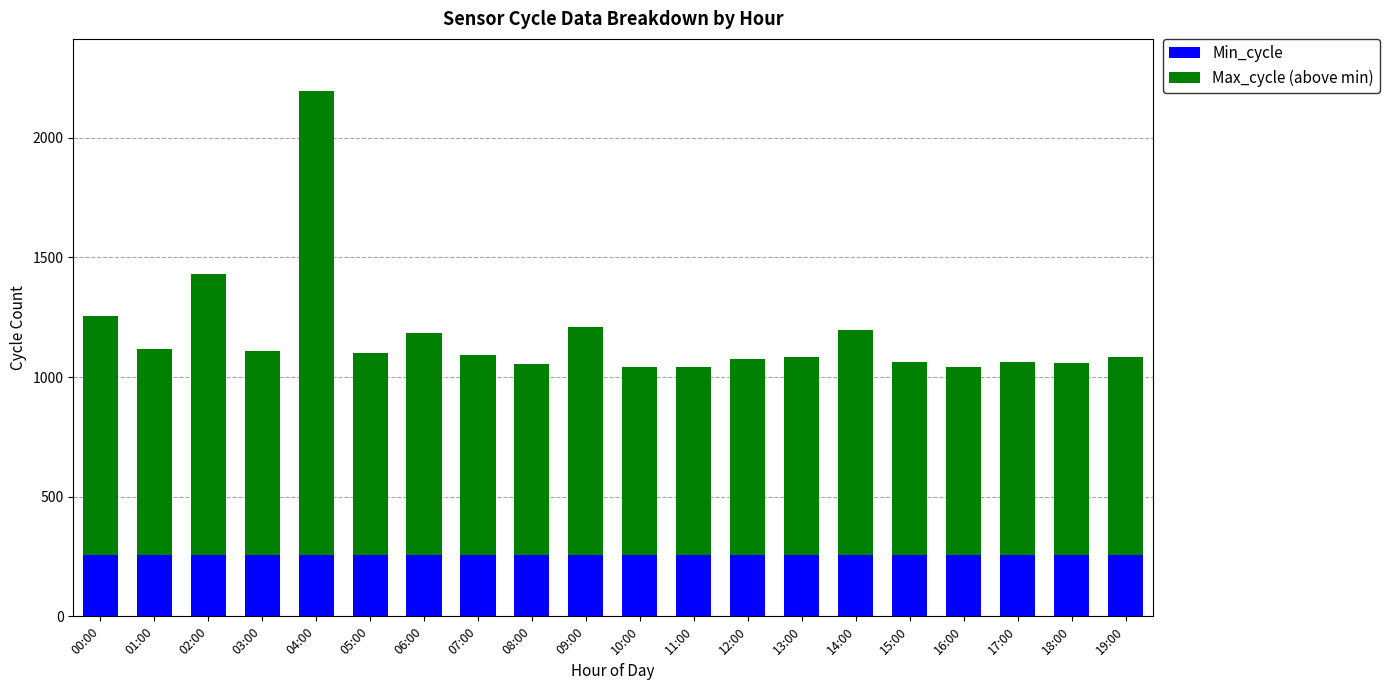

What is the total value across all series at 14:00?

1196